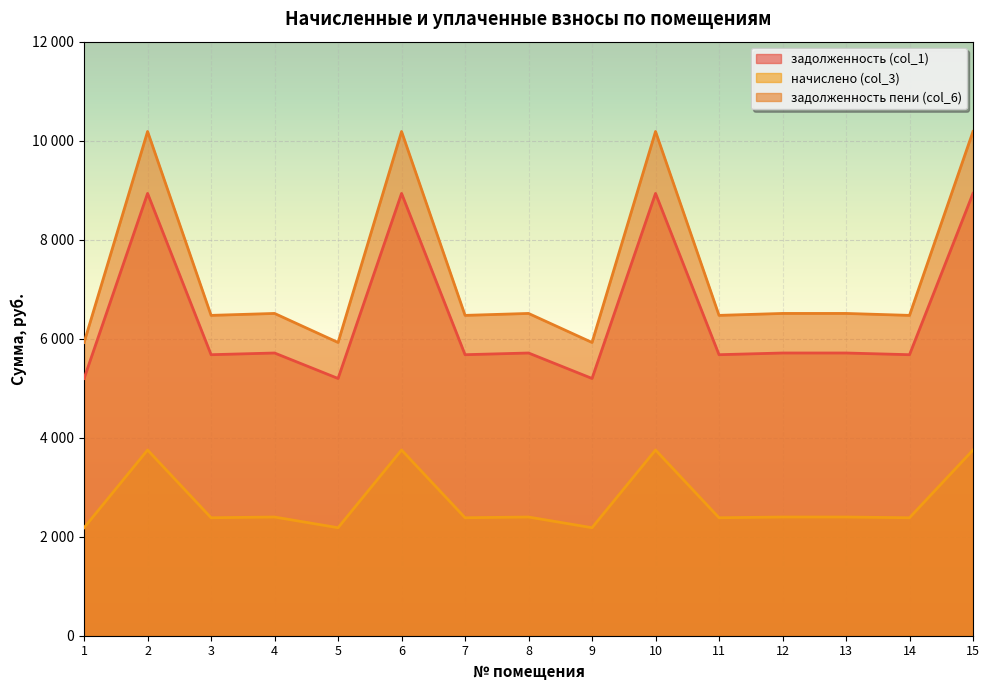

How many data points does each series have?

15